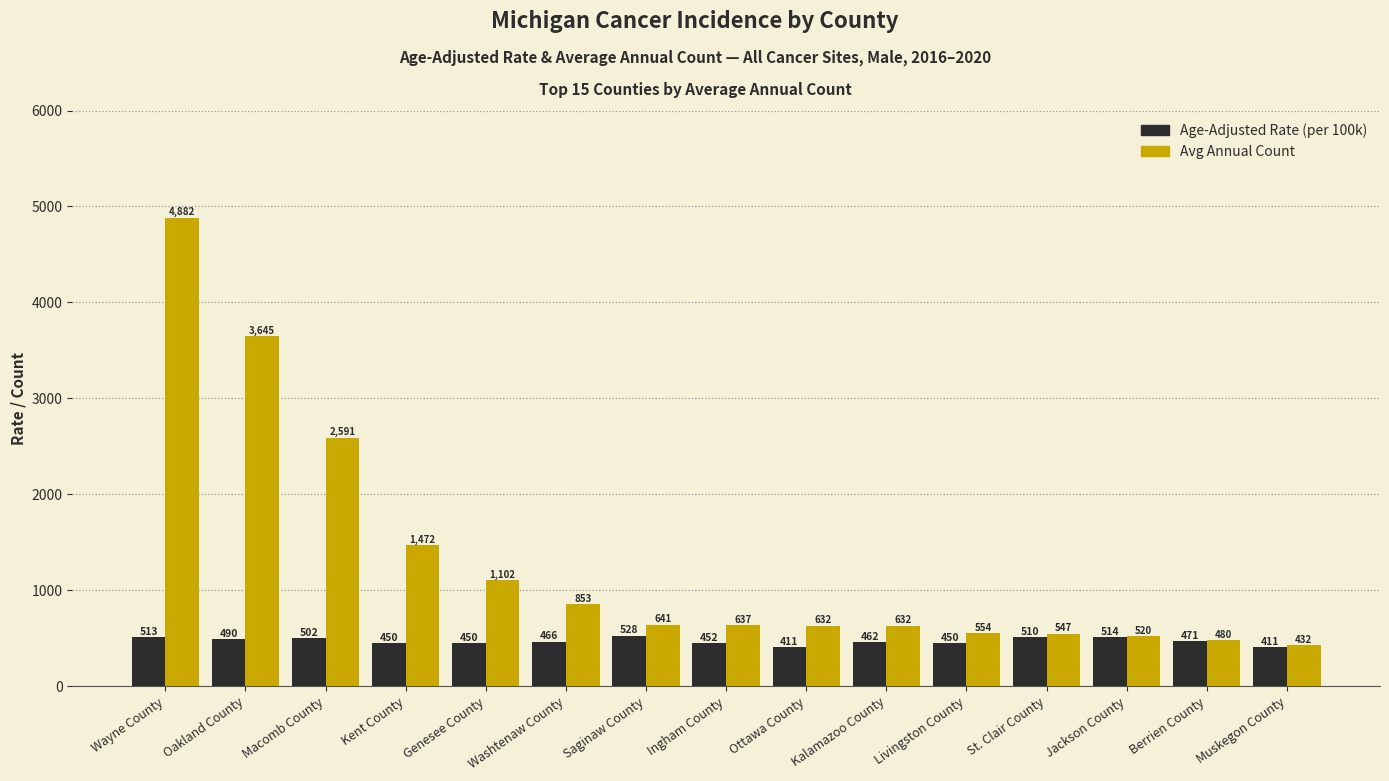

At which category is the sum across all series the highest?

Wayne County